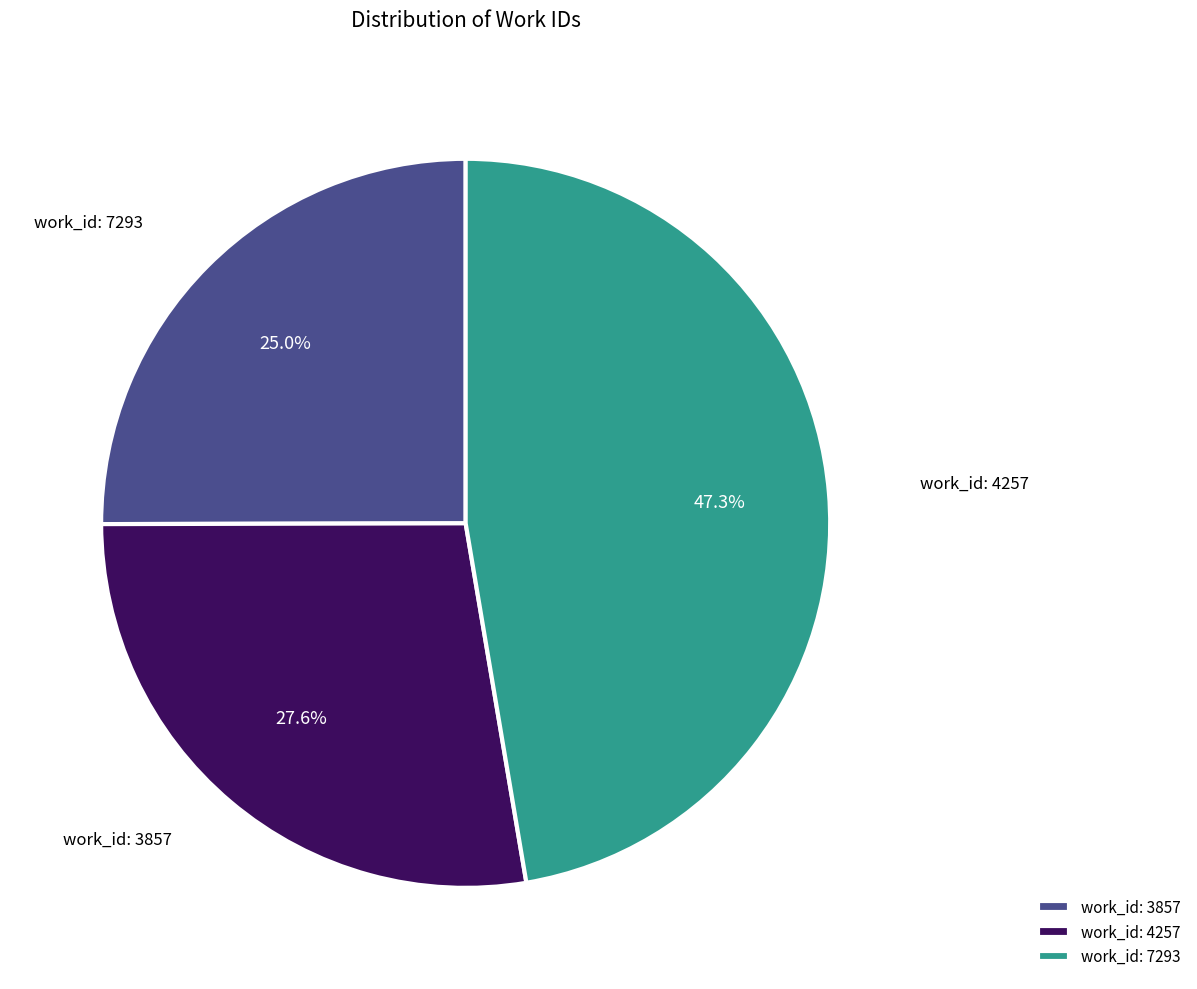

What is the smallest slice in the pie chart?

work_id: 3857